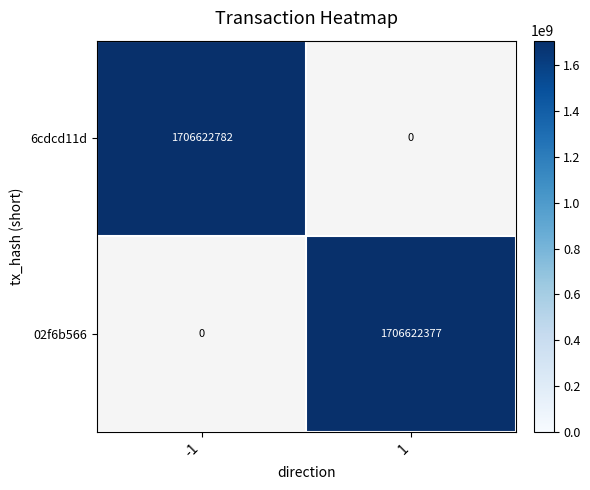

Reading left to right, extract all data points from this chart.

6cdcd11d: -1=1706622782	1=0
02f6b566: -1=0	1=1706622377